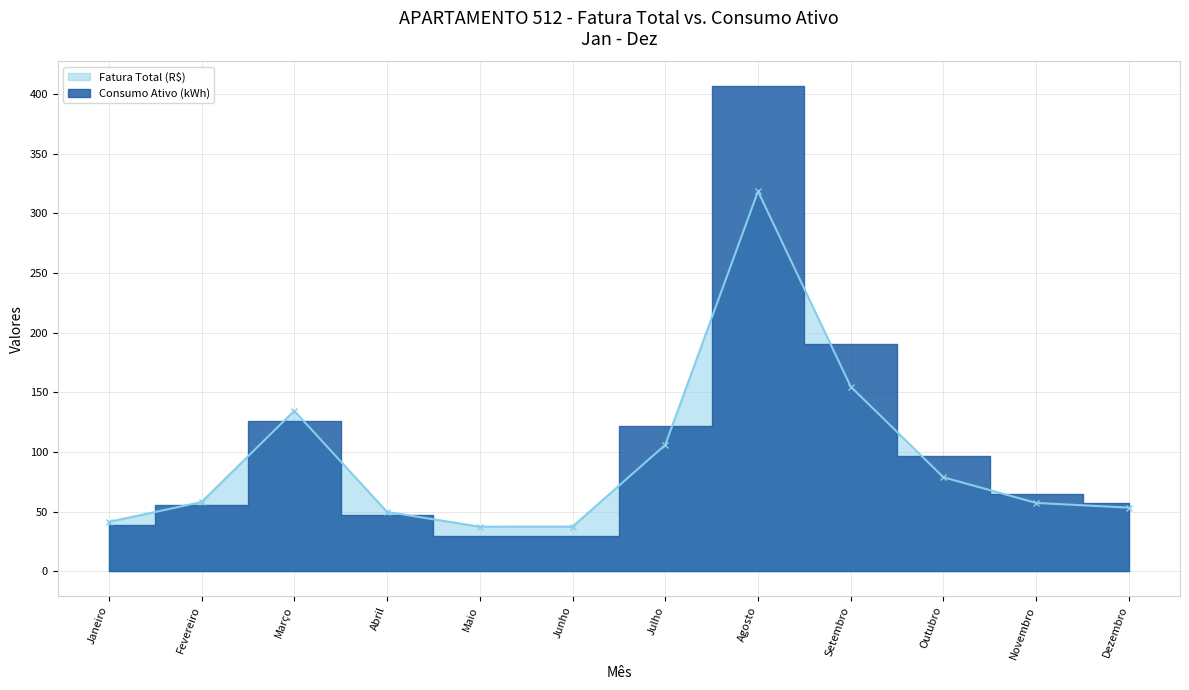

The chart shows a value of 78.9 at Outubro. True or false?

True